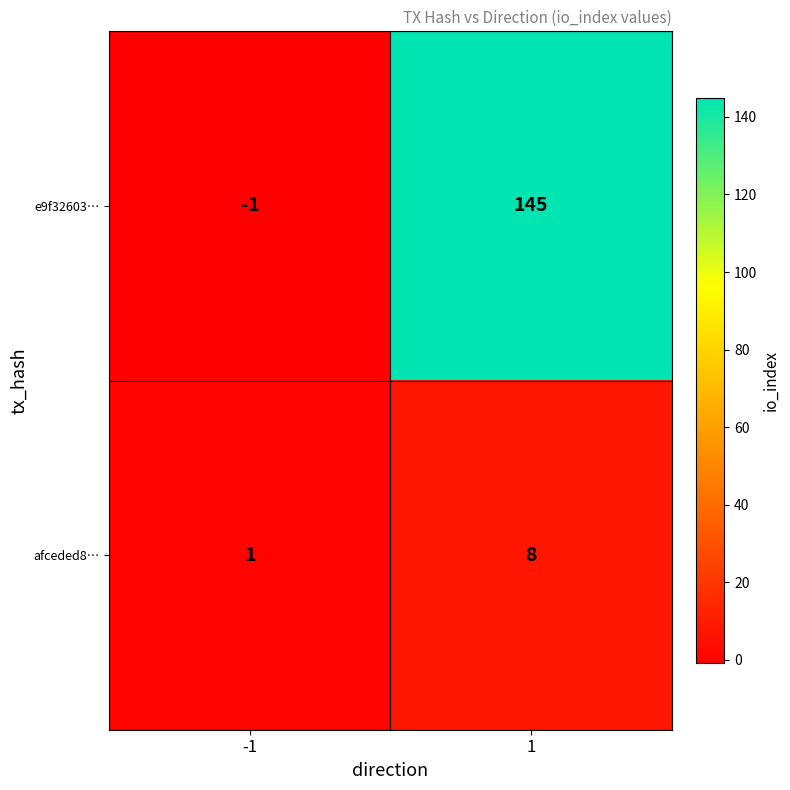

What is the sum of all afceded8… values?

9